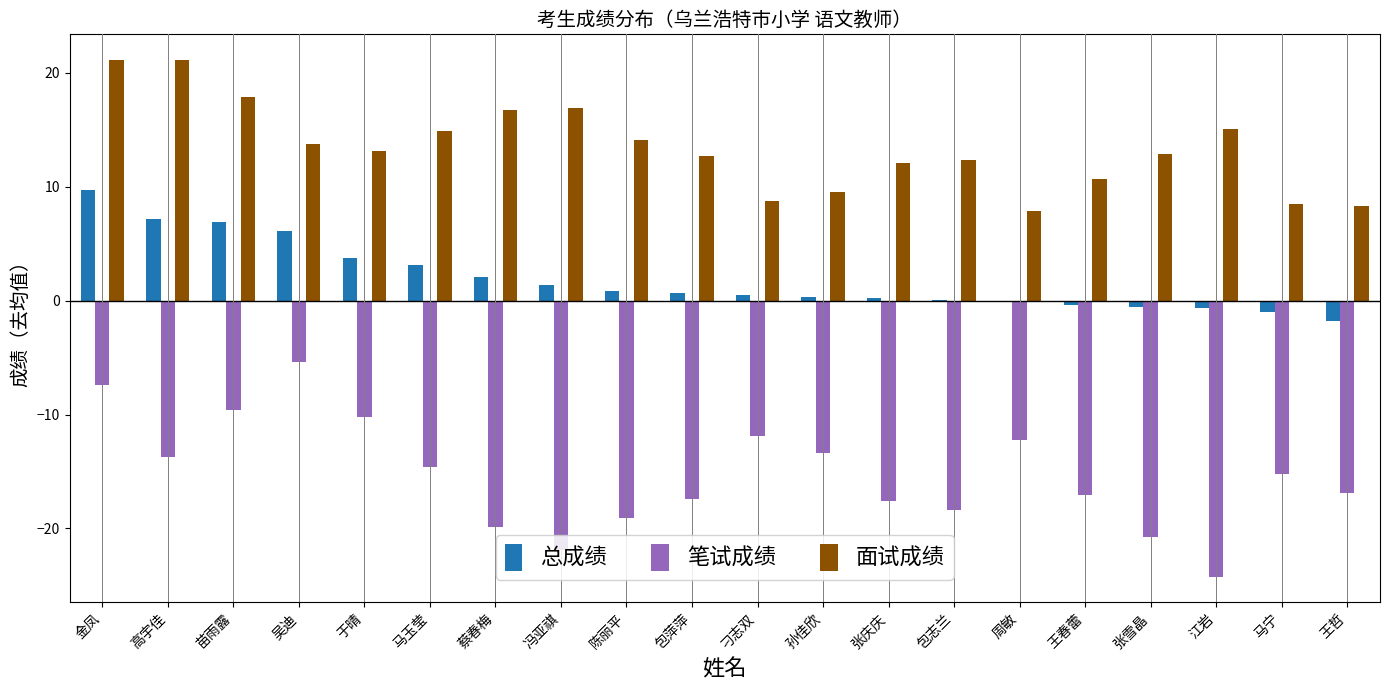

Which series changed the most between 苗雨露 and 于晴?

面试成绩